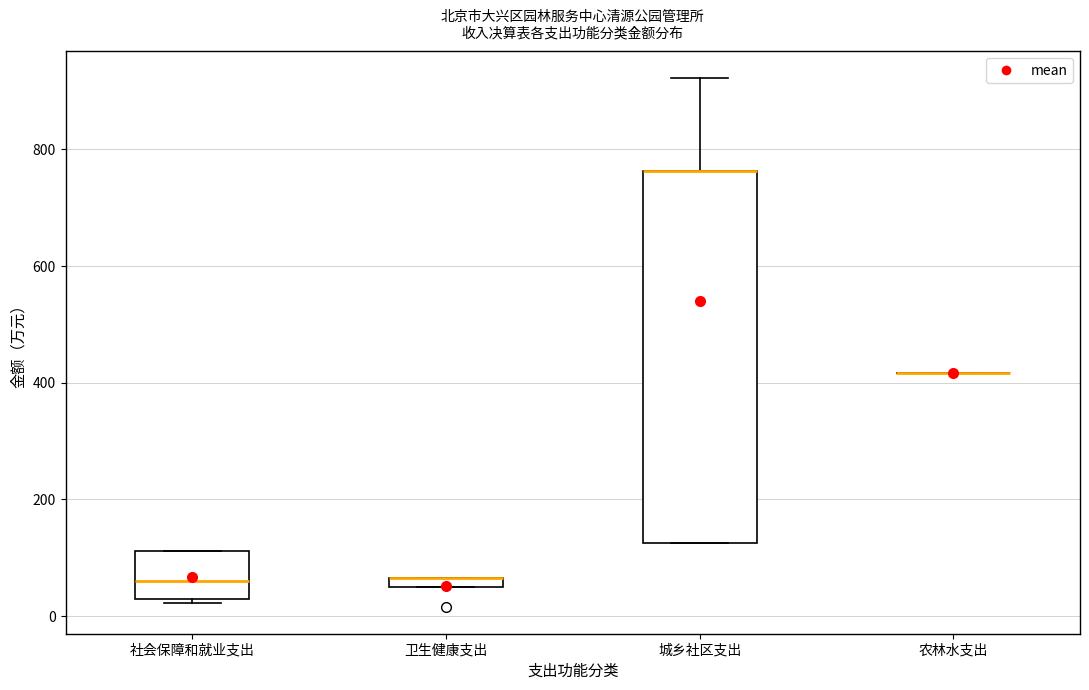

Which box is the tallest, from its lower edge to its upper edge?

城乡社区支出